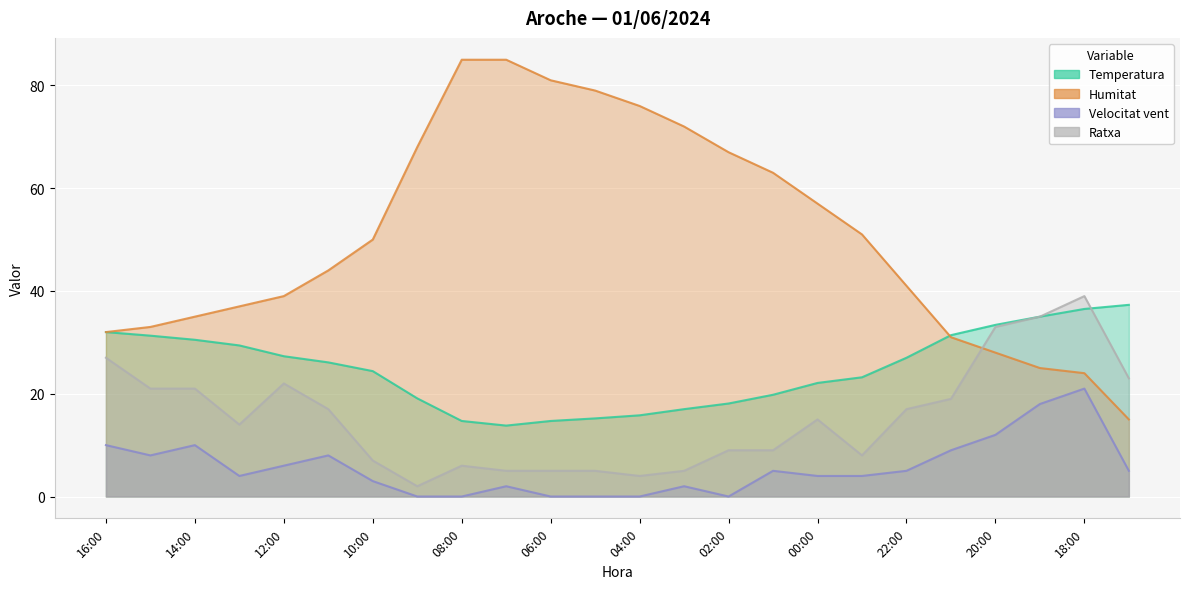

Which series has the largest total across all categories?

Humitat